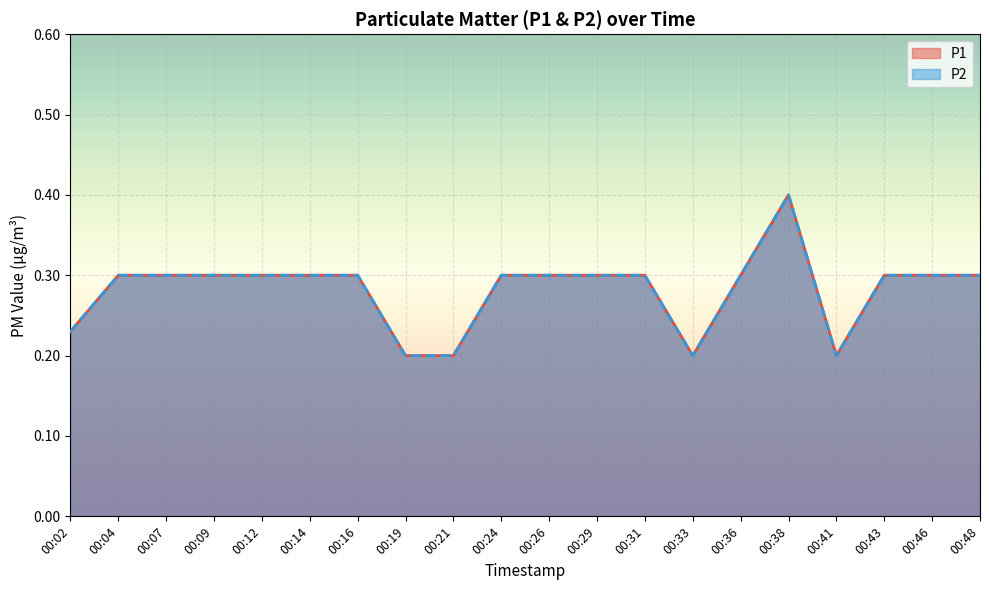

Where is the first local maximum for P2?

00:38